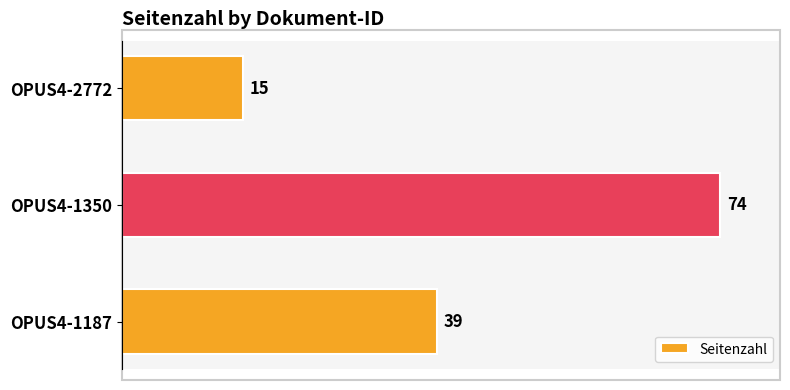

Is it true that the value at OPUS4-1187 is 39?

True